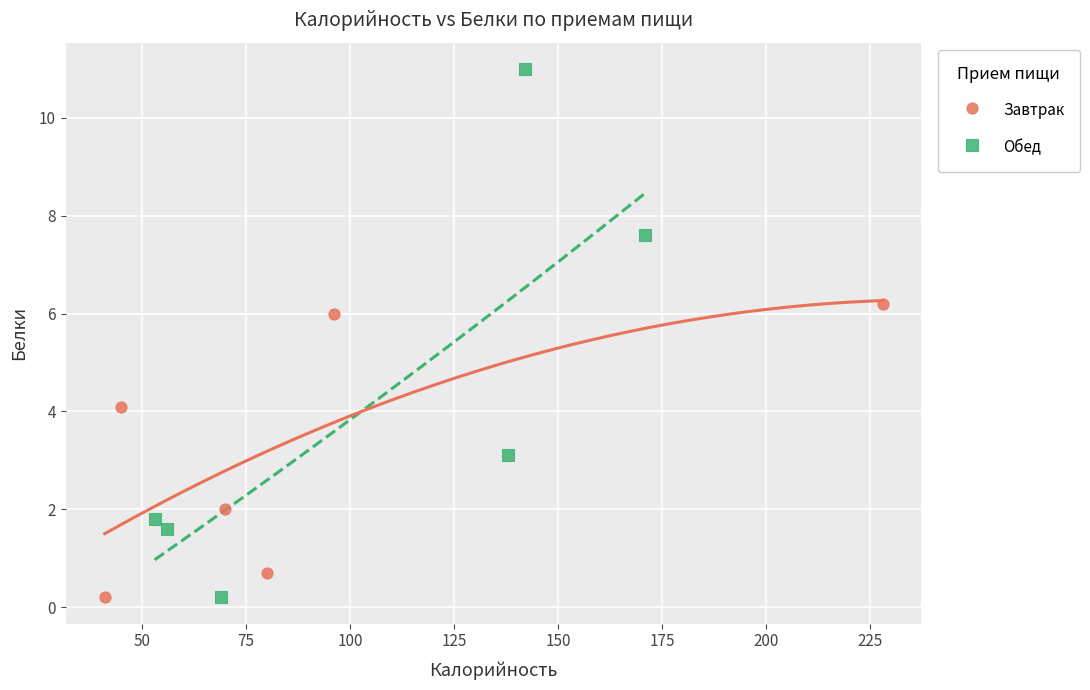

What are all the series names shown in the legend?

Завтрак, Обед